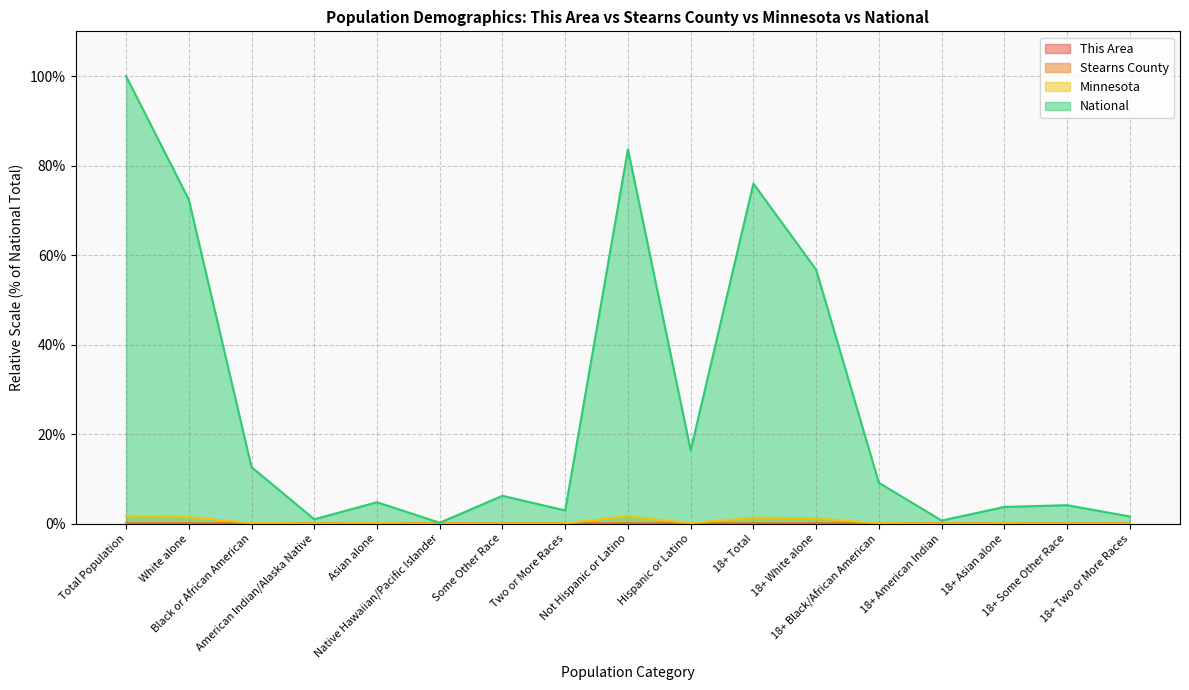

Rank the series by their maximum value, from highest to lowest.

National, Minnesota, Stearns County, This Area